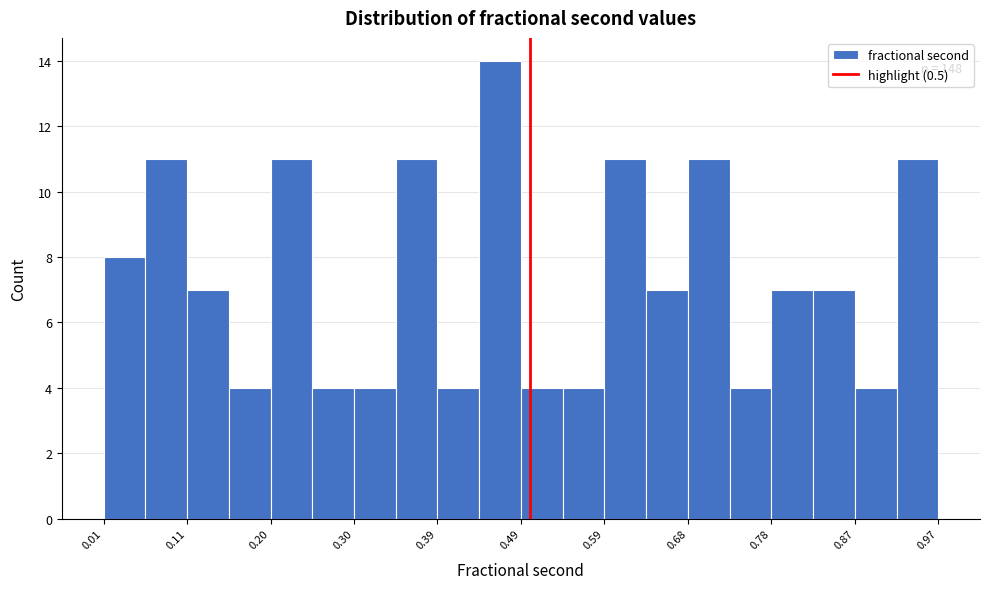

Which range on the x-axis has the tallest bar?

0.44 to 0.49